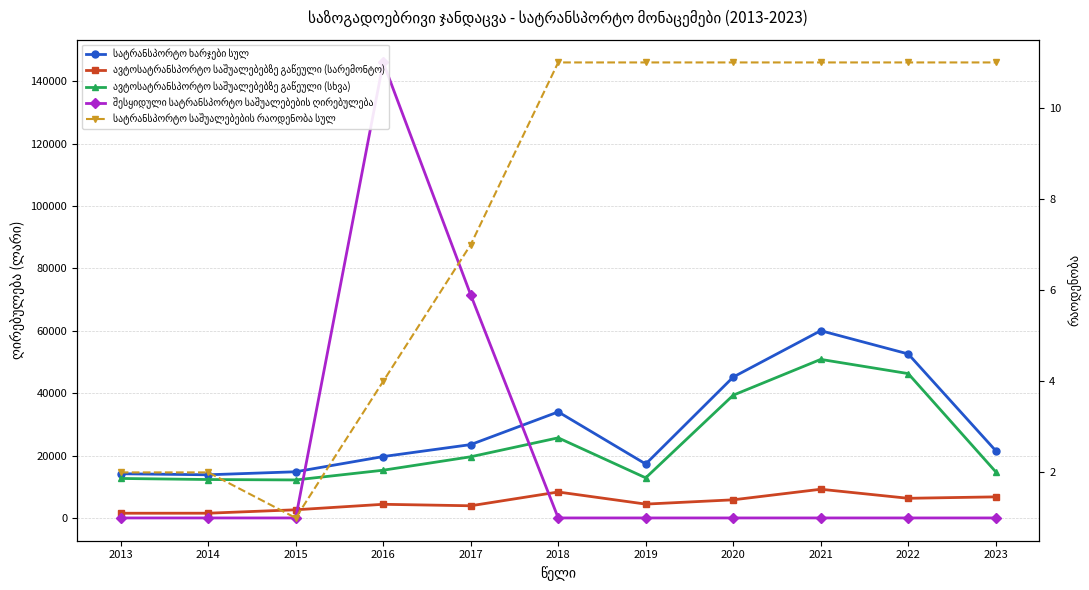

Reading right to left, extract all data points from this chart.

სატრანსპორტო ხარჯები სულ: 2023=21552	2022=52565	2021=60022	2020=45160	2019=17293	2018=33998	2017=23511	2016=19678	2015=14800	2014=13835	2013=14165
ავტოსატრანსპორტო საშუალებებზე გაწეული (სარემონტო): 2023=6757	2022=6299	2021=9199	2020=5813	2019=4436	2018=8319	2017=3902	2016=4376	2015=2619	2014=1520	2013=1510
ავტოსატრანსპორტო საშუალებებზე გაწეული (სხვა): 2023=14795	2022=46266	2021=50823	2020=39347	2019=12857	2018=25679	2017=19609	2016=15302	2015=12181	2014=12315	2013=12655
შესყიდული სატრანსპორტო საშუალებების ღირებულება: 2023=0	2022=0	2021=0	2020=0	2019=0	2018=0	2017=71500	2016=146000	2015=0	2014=0	2013=0
სატრანსპორტო საშუალებების რაოდენობა სულ: 2023=11	2022=11	2021=11	2020=11	2019=11	2018=11	2017=7	2016=4	2015=1	2014=2	2013=2